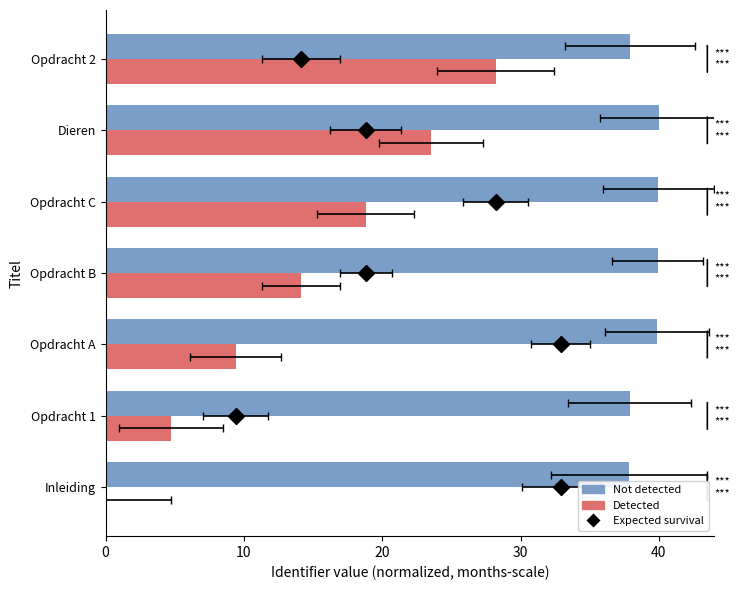

The value of Detected at Opdracht 1 is 2.1. True or false?

False